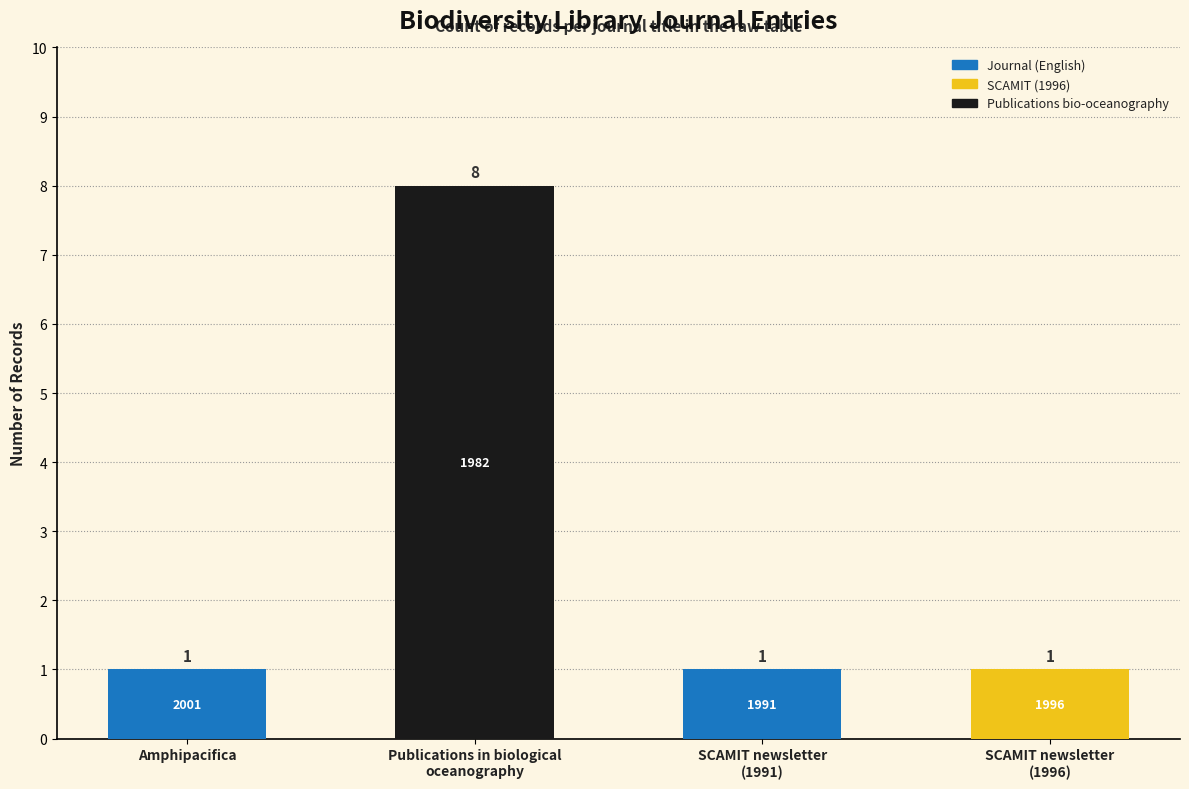

True or false: the data shows 1 at Amphipacifica.

True